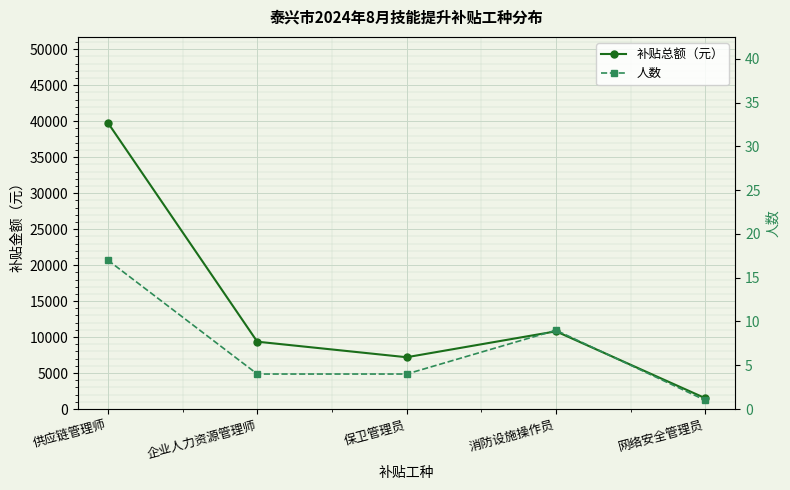

How many series are shown in this chart?

2